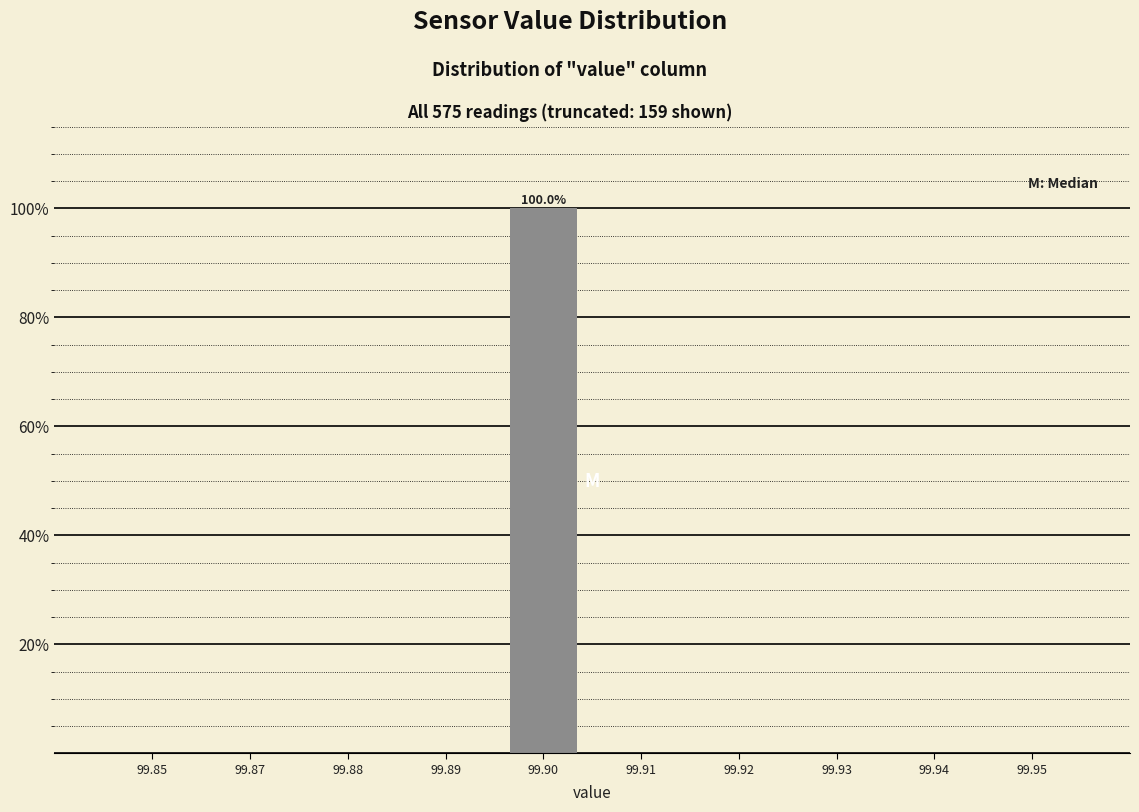

Reading left to right, transcribe all the data shown in this chart.

99.85=0	99.87=0	99.88=0	99.89=0	99.90=100	99.91=0	99.92=0	99.93=0	99.94=0	99.95=0